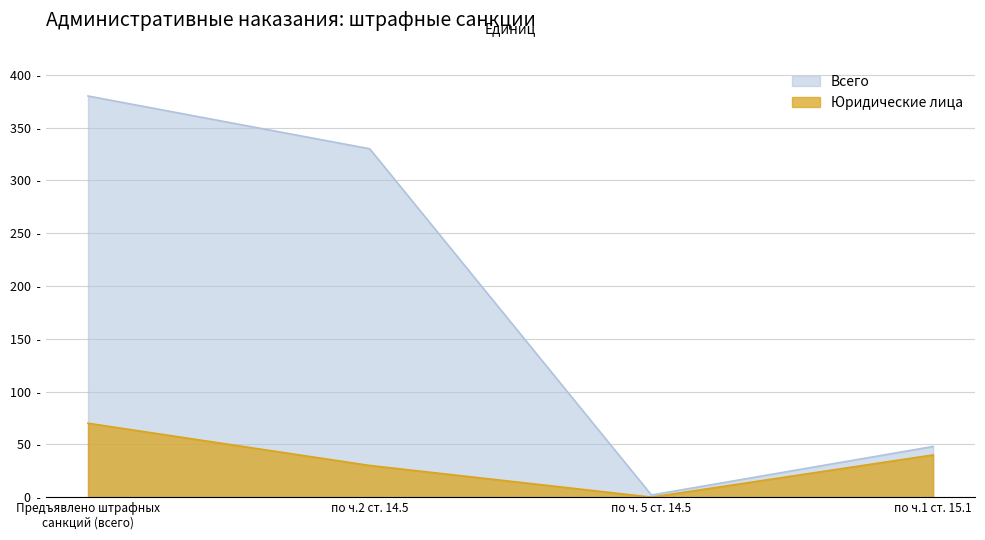

What is the difference between the second highest and minimum values in the Всего series?

328